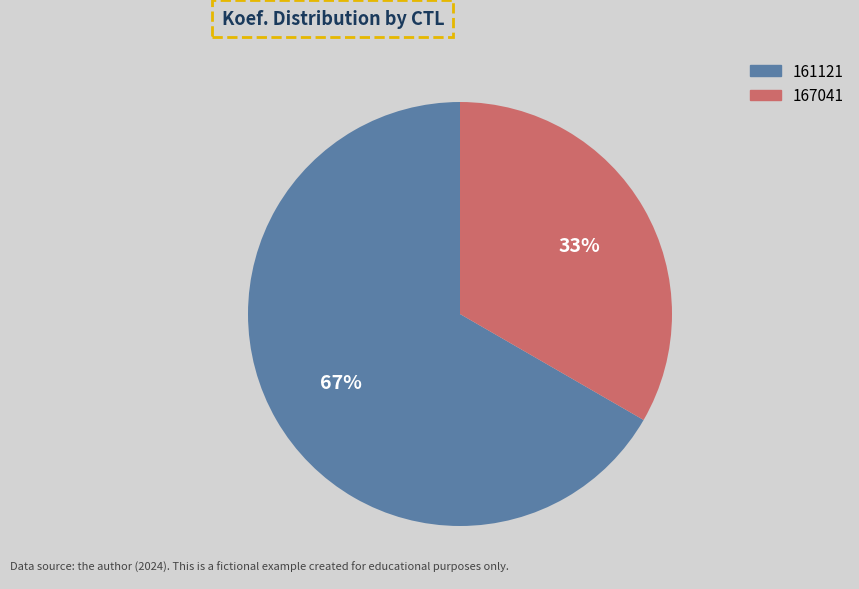

To the nearest percent, what is the combined percentage of 167041 and 161121?

100%